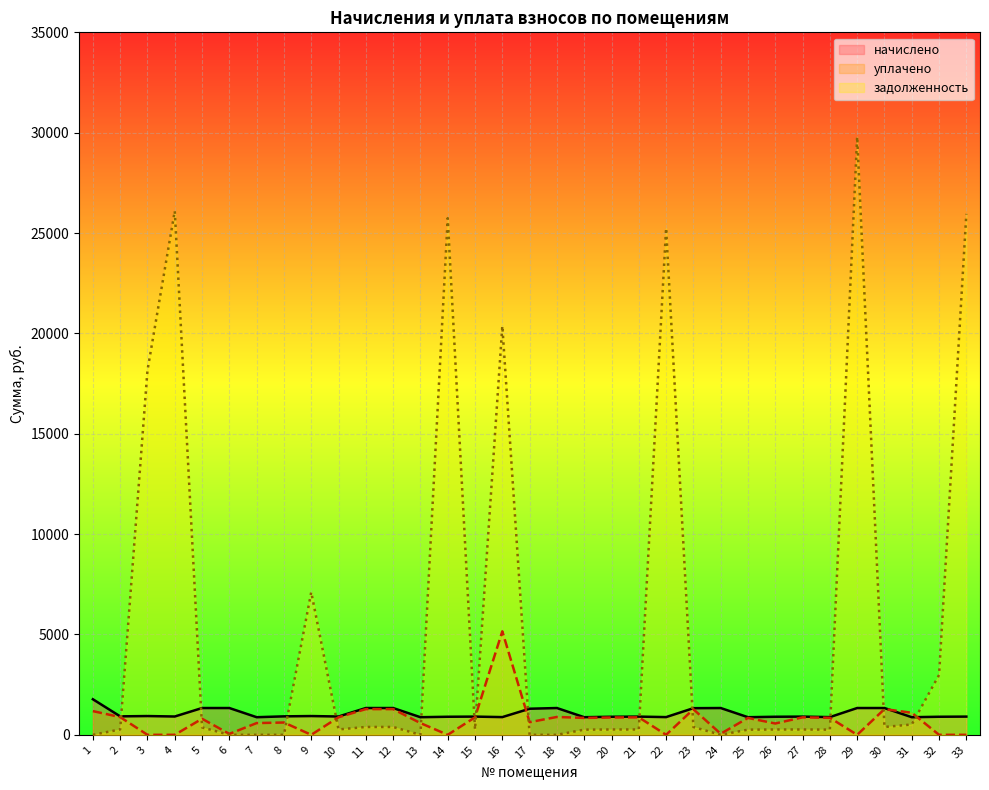

How many values in the уплачено series exceed 841?

17